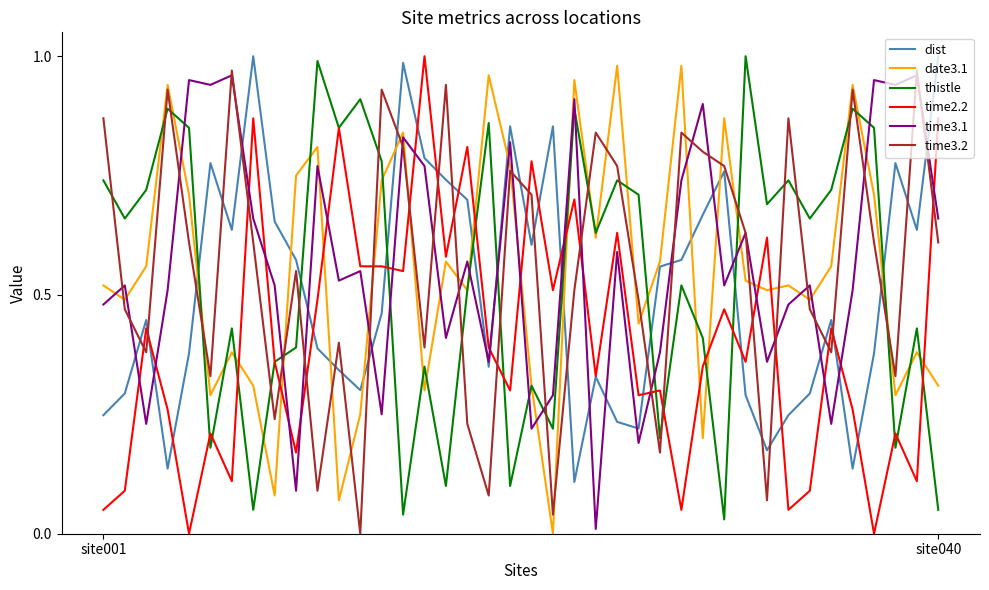

Which series ends up on top after the final intersection of date3.1 and dist?

dist